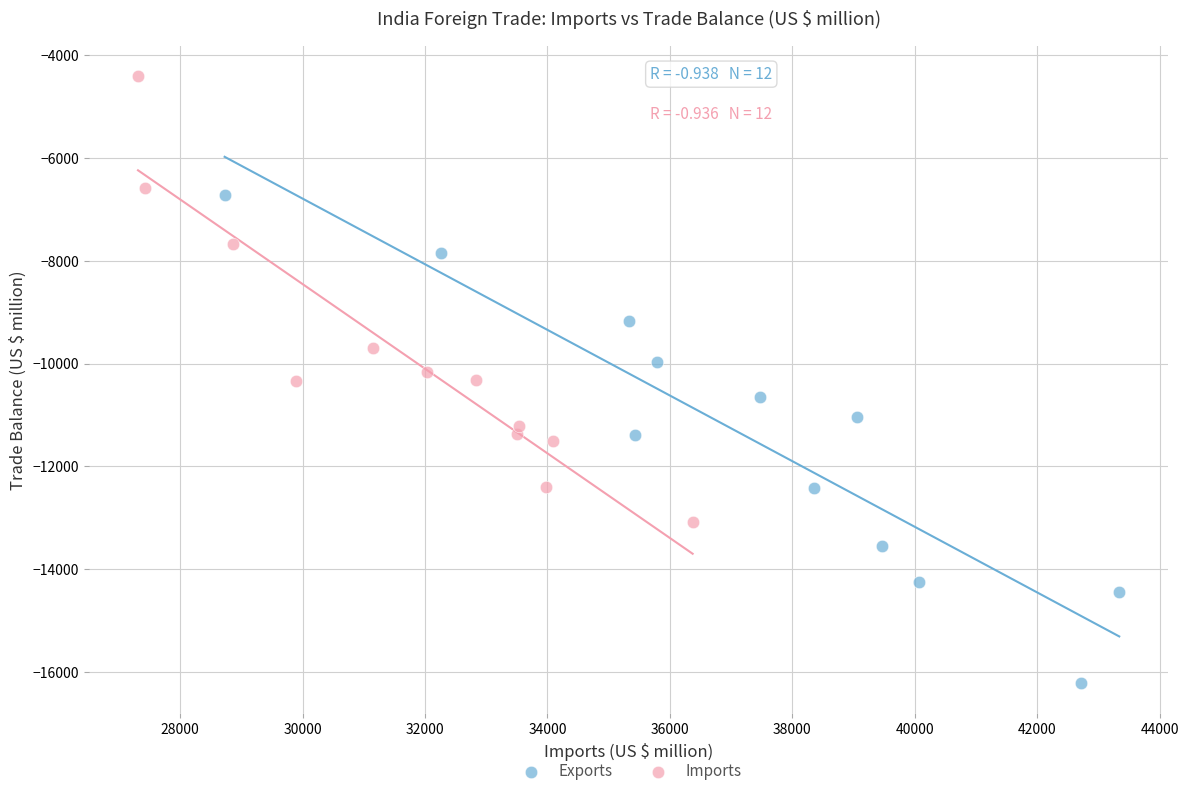

Which series contains the lowest Y value?

Exports